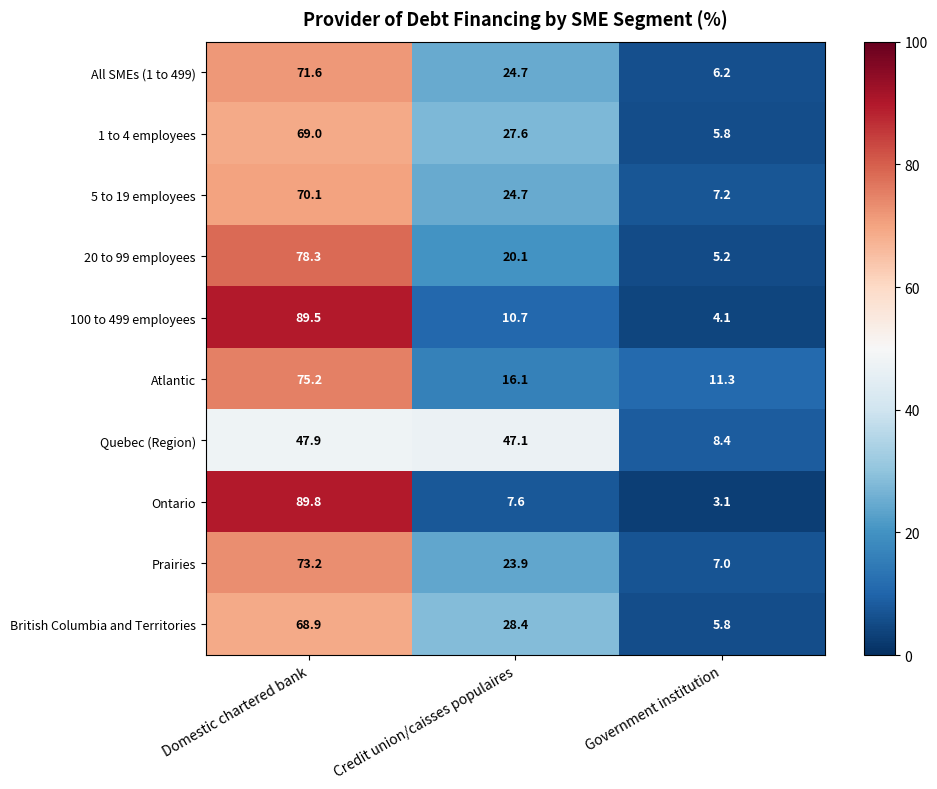

At which category does the chart reach its peak across all series?

Domestic chartered bank